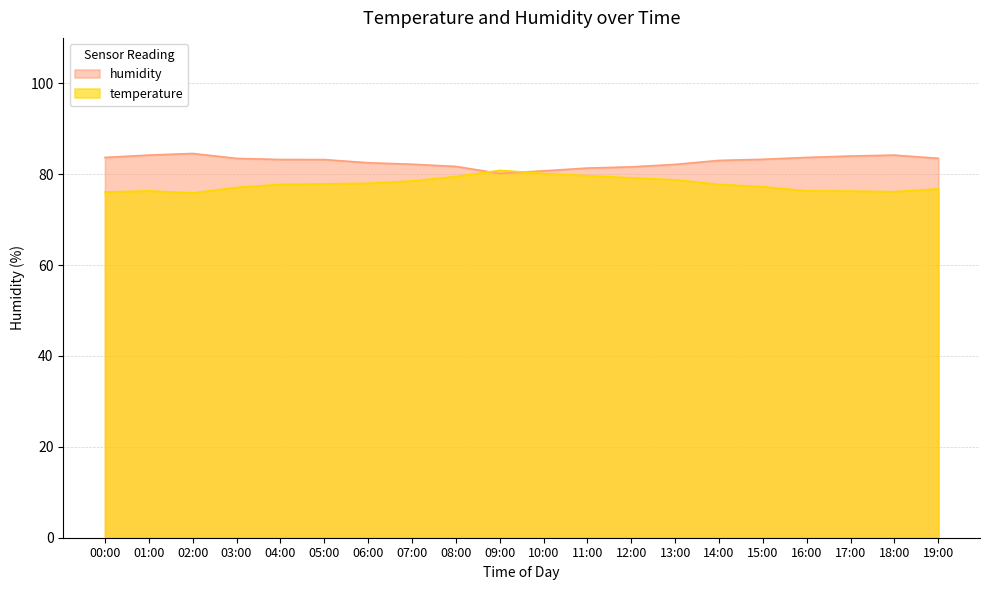

How many intersections are there between humidity and temperature?

2